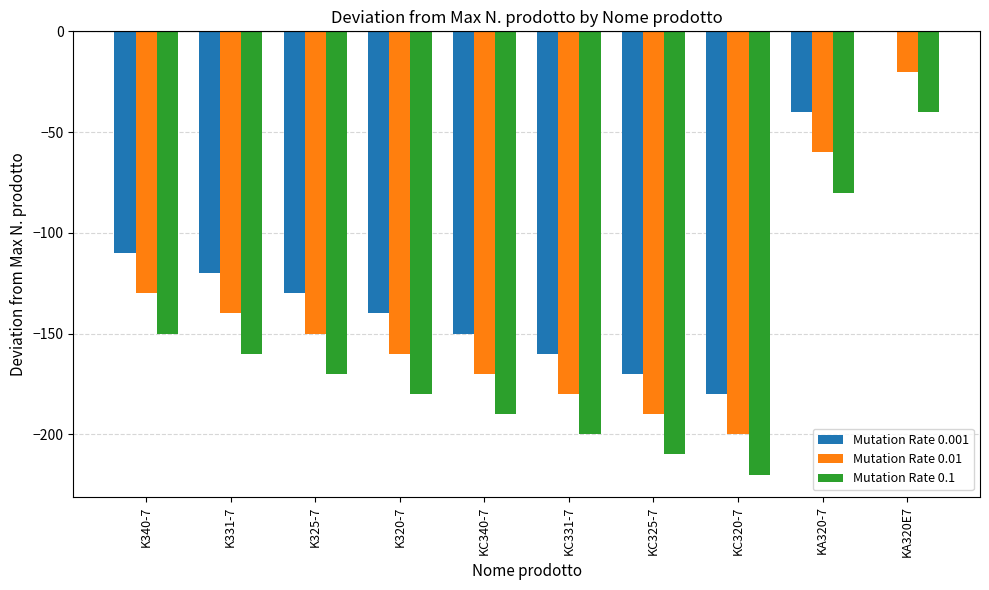

Reading left to right, list all the values displayed in this chart.

Mutation Rate 0.001: -110	-120	-130	-140	-150	-160	-170	-180	-40	0
Mutation Rate 0.01: -130	-140	-150	-160	-170	-180	-190	-200	-60	-20
Mutation Rate 0.1: -150	-160	-170	-180	-190	-200	-210	-220	-80	-40